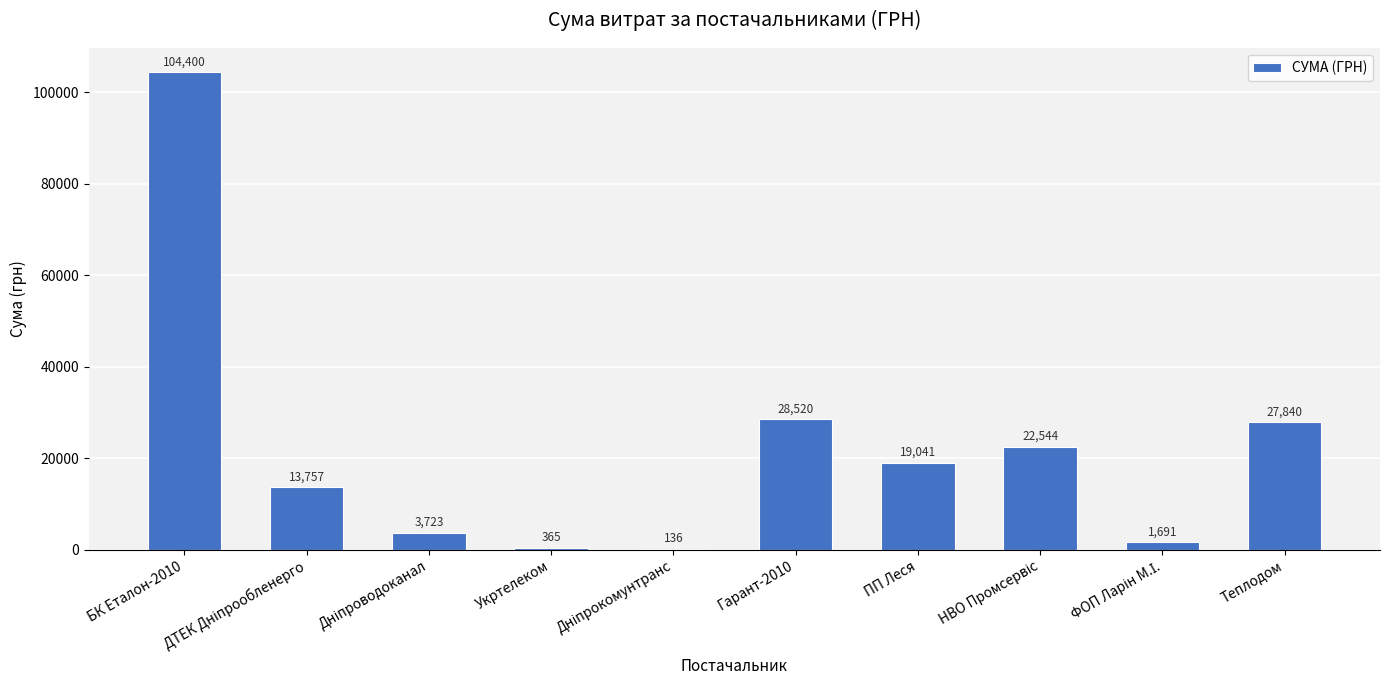

The chart shows a value of 104400.0 at БК Еталон-2010. True or false?

True